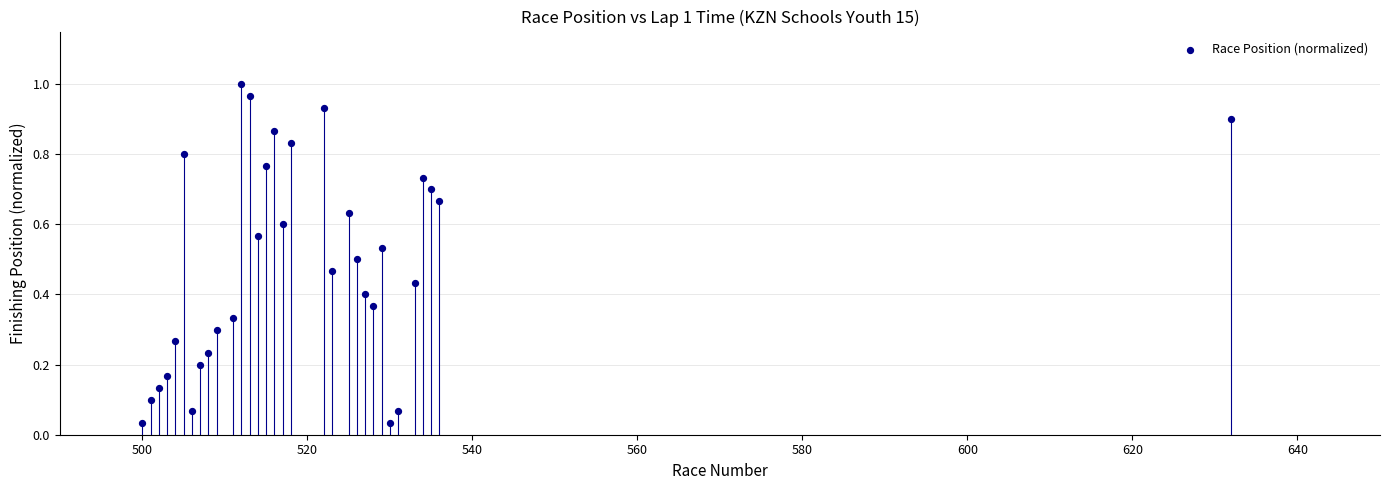

What is the range of X values (max minus min)?

132.0